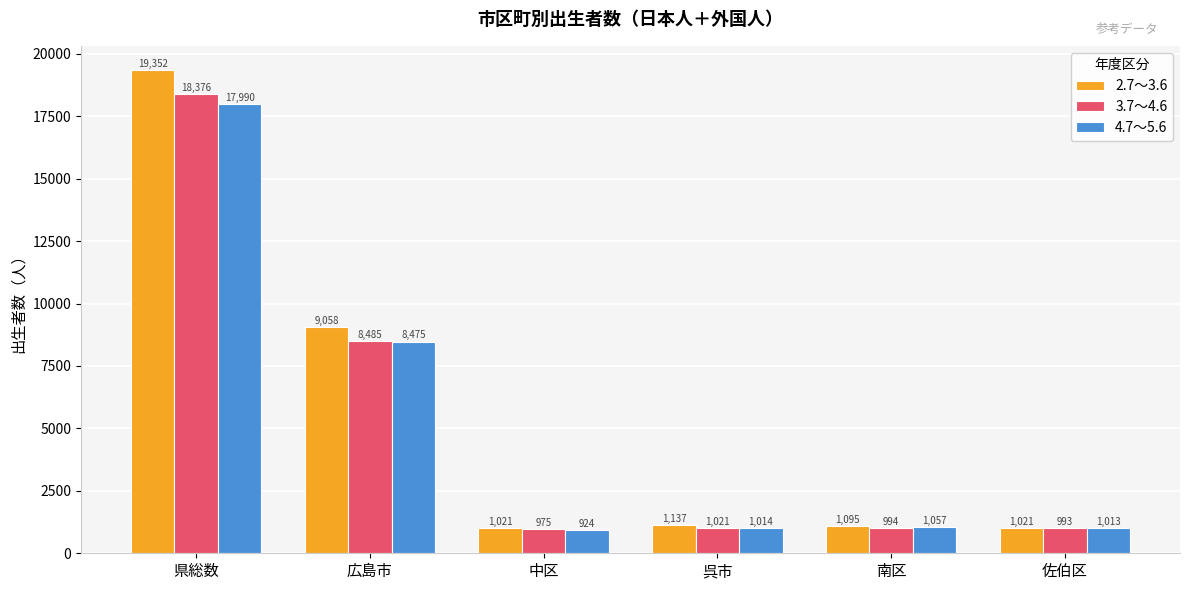

What is the minimum value for 3.7～4.6?

975